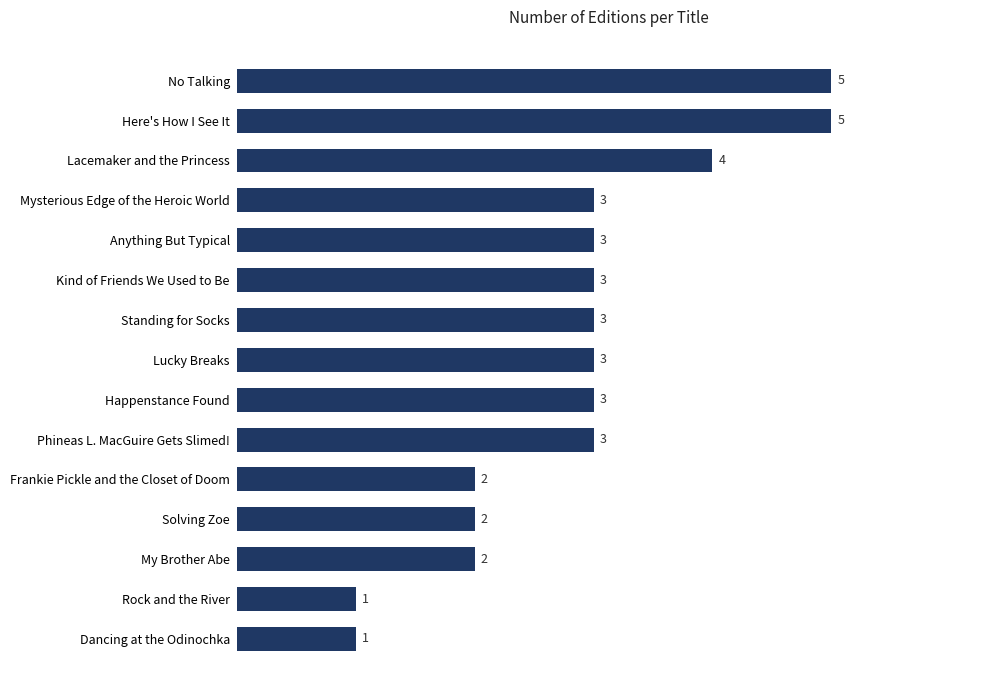

The chart shows a value of 3 at Solving Zoe. True or false?

False